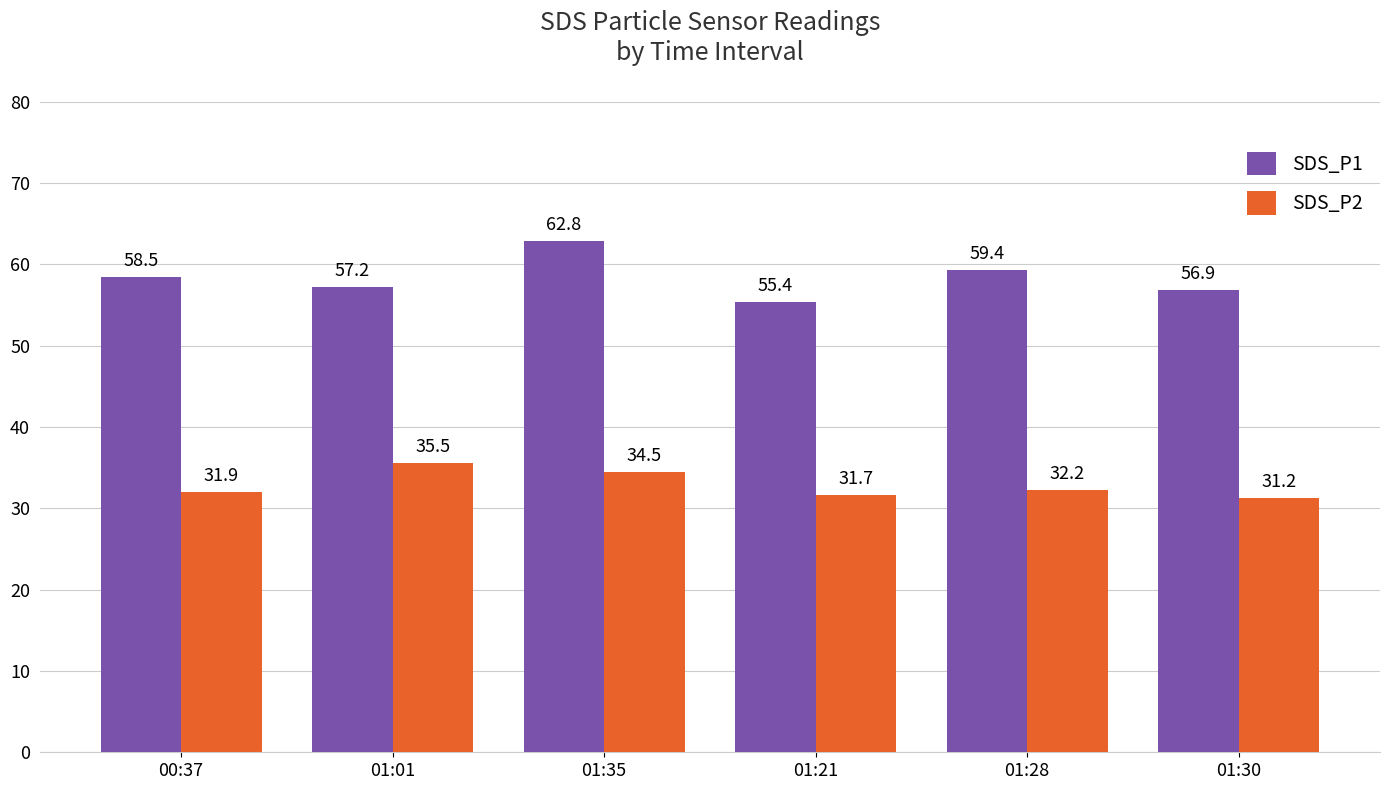

List the series in order of their peak value, highest first.

SDS_P1, SDS_P2